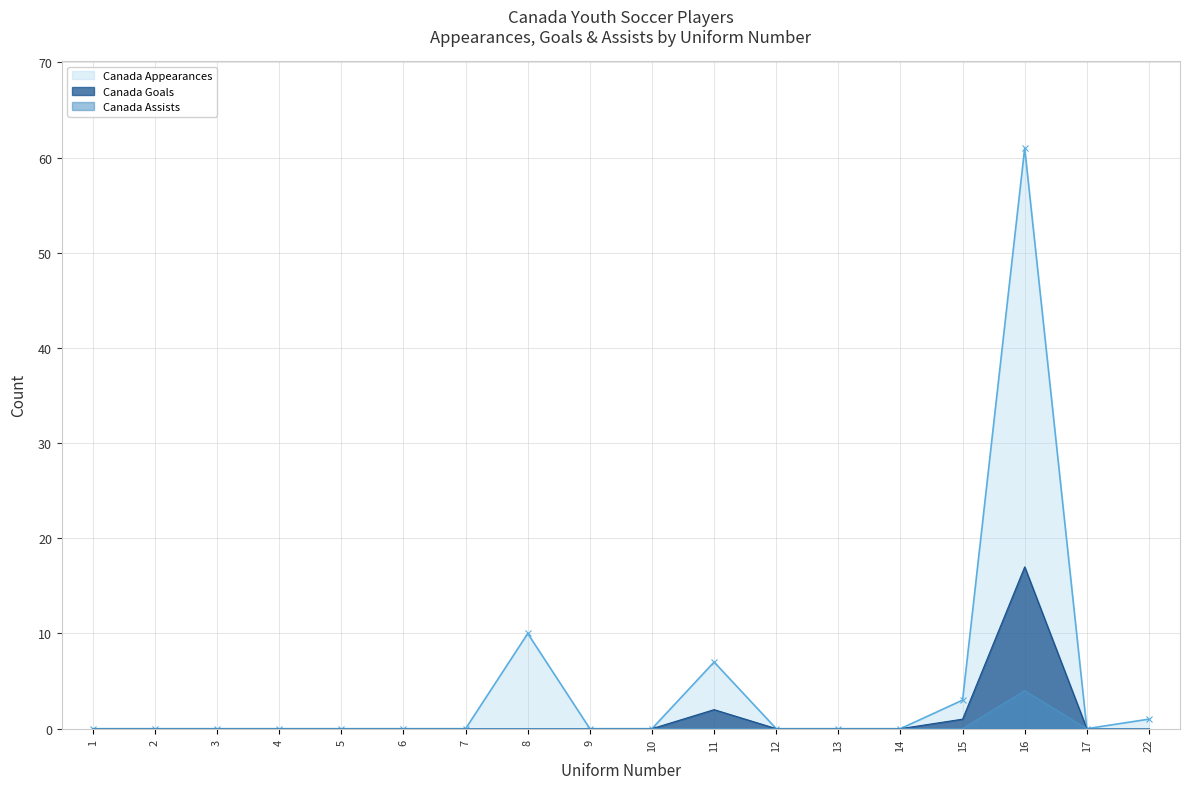

How many data points does each series have?

18